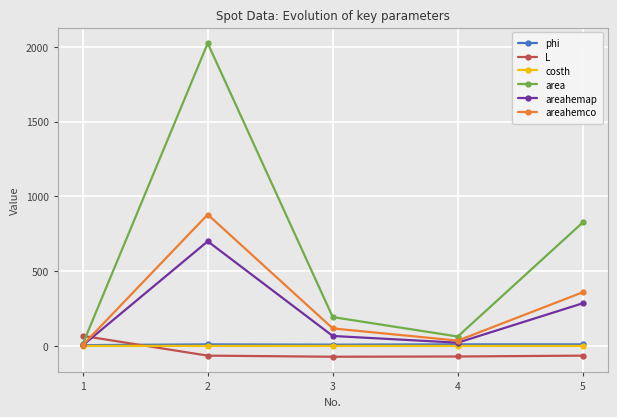

Which category has the highest value in the area series?

2